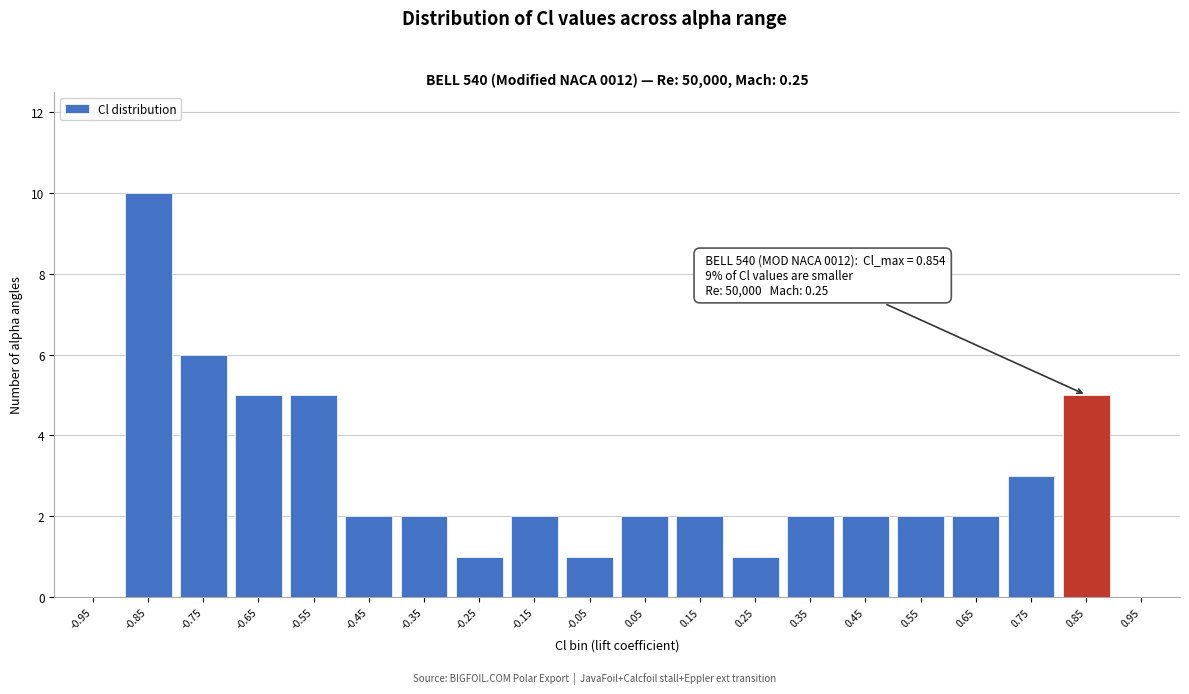

Reading left to right, transcribe all the data shown in this chart.

-0.95=0	-0.85=10	-0.75=6	-0.65=5	-0.55=5	-0.45=2	-0.35=2	-0.25=1	-0.15=2	-0.05=1	0.05=2	0.15=2	0.25=1	0.35=2	0.45=2	0.55=2	0.65=2	0.75=3	0.85=5	0.95=0